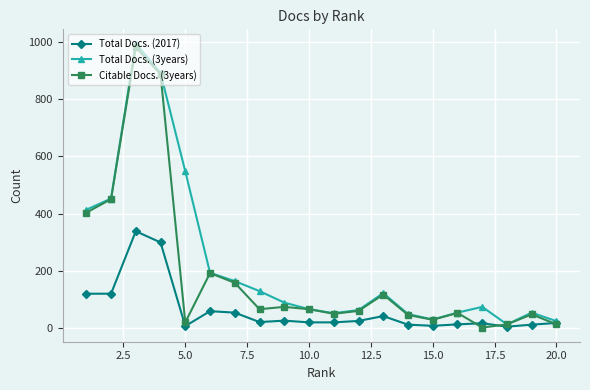

Rank the series by their average value, from lowest to highest.

Total Docs. (2017), Citable Docs. (3years), Total Docs. (3years)